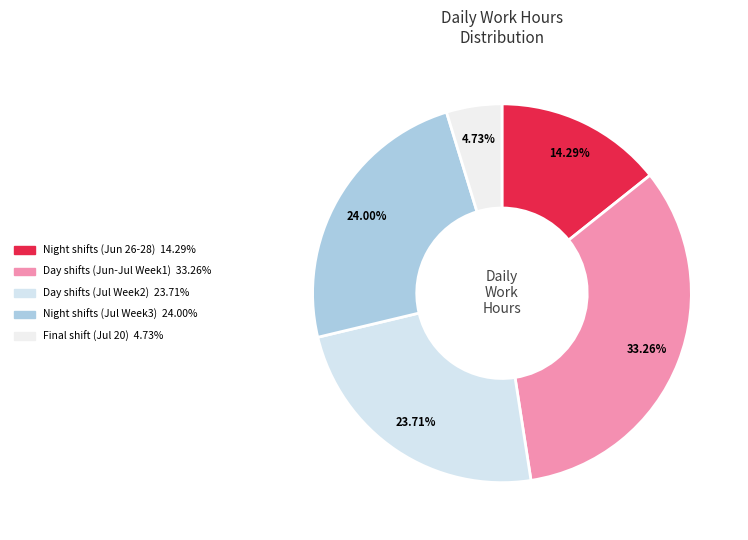

How many segments does this pie chart have?

5